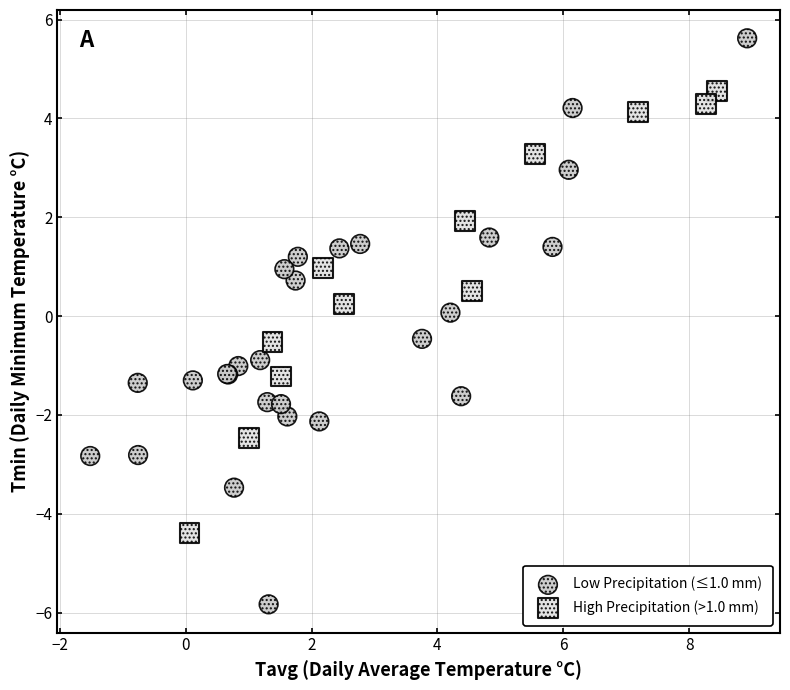

Which series has the widest spread of Y values?

Low Precipitation (≤1.0 mm)